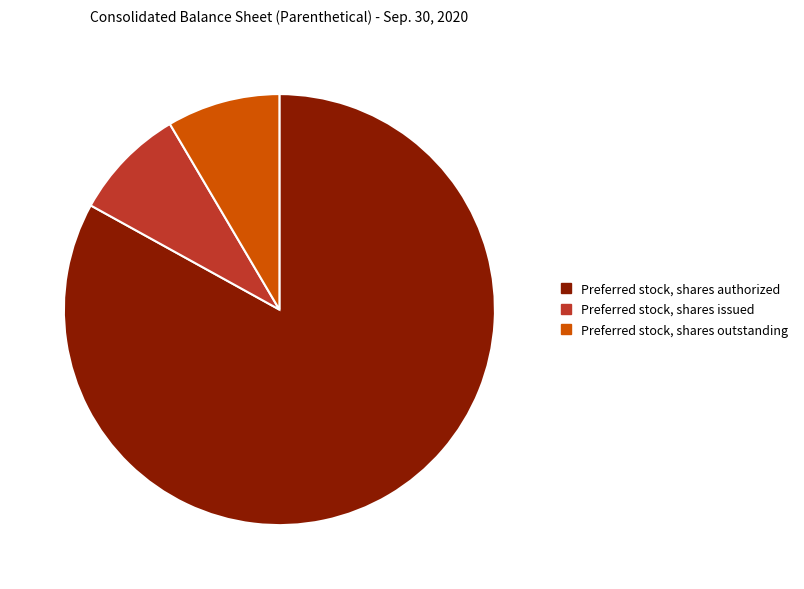

Which slice is the largest?

Preferred stock, shares authorized